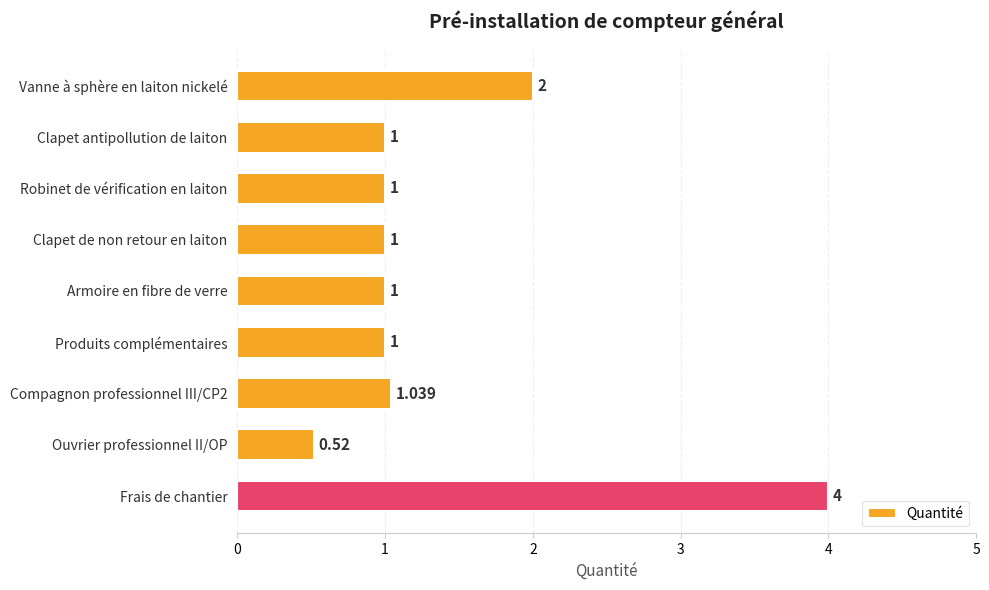

At which label is the value closest to 2?

Vanne à sphère en laiton nickelé